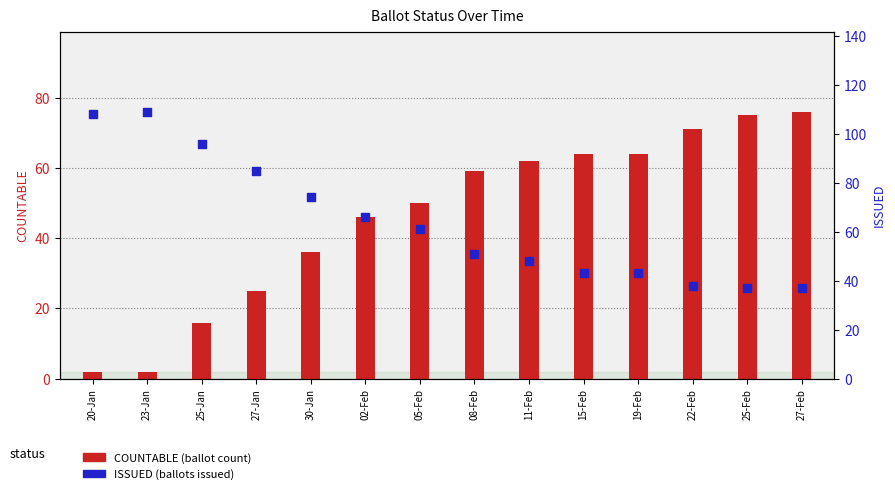

Which series has the widest spread of Y values?

COUNTABLE